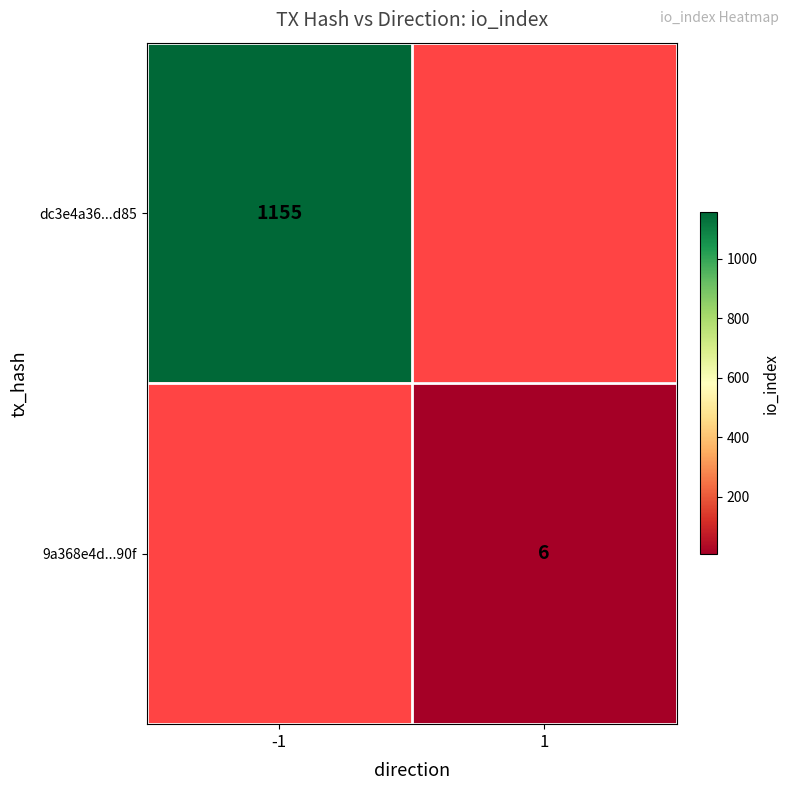

At which category does the chart reach its peak across all series?

-1